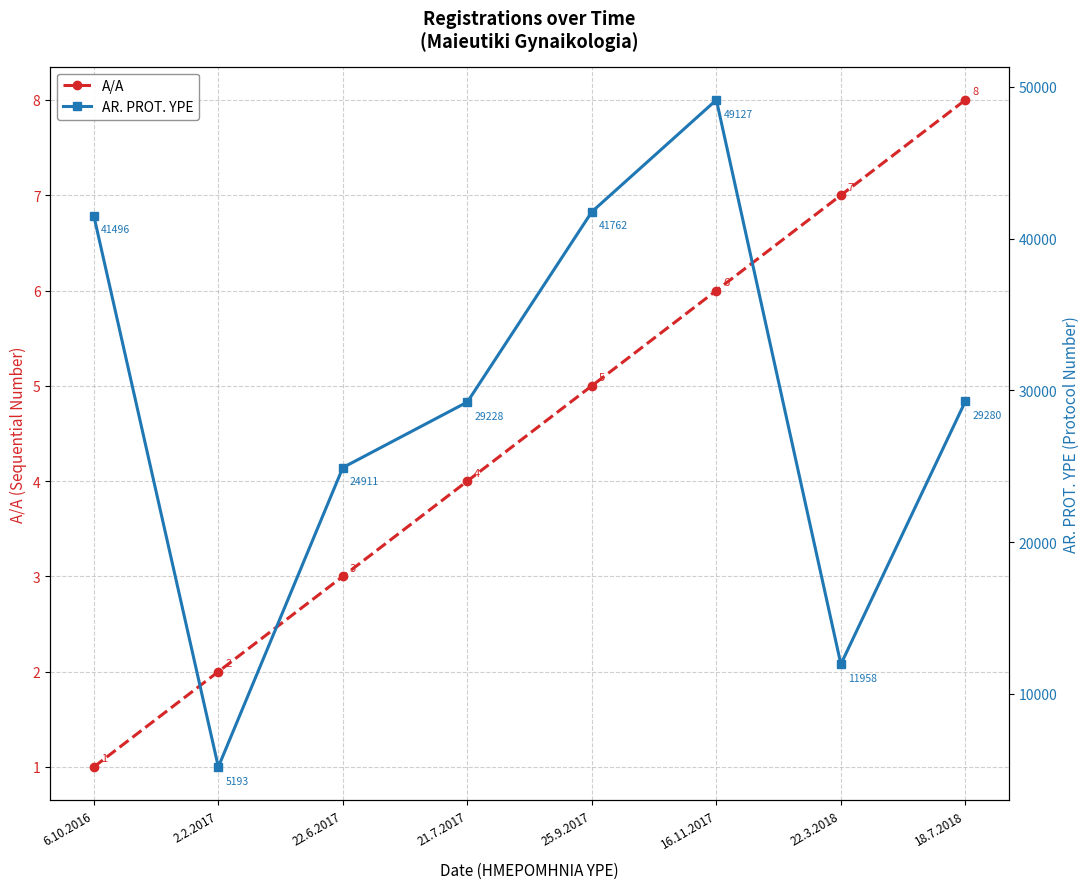

Does the chart have visible grid lines?

Yes